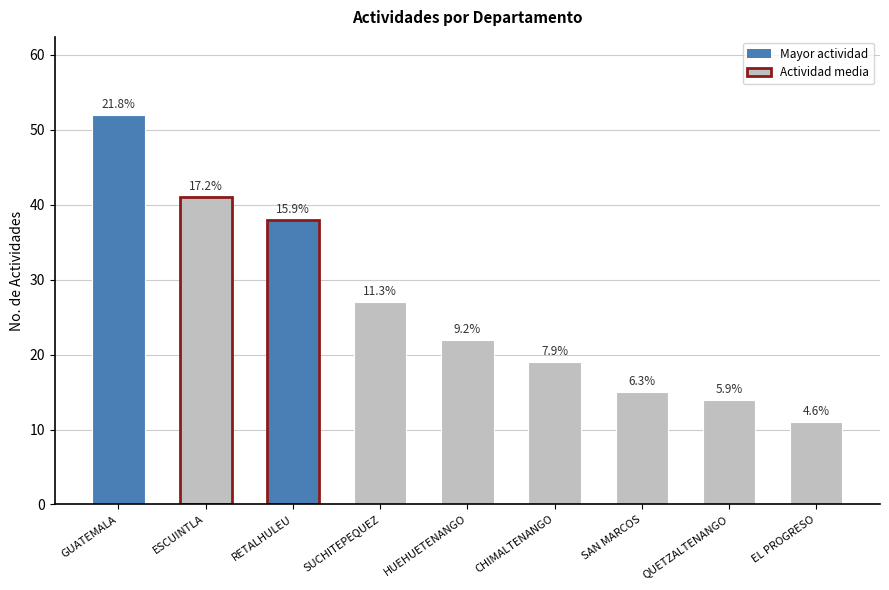

Is it true that the value at EL PROGRESO is 11?

True